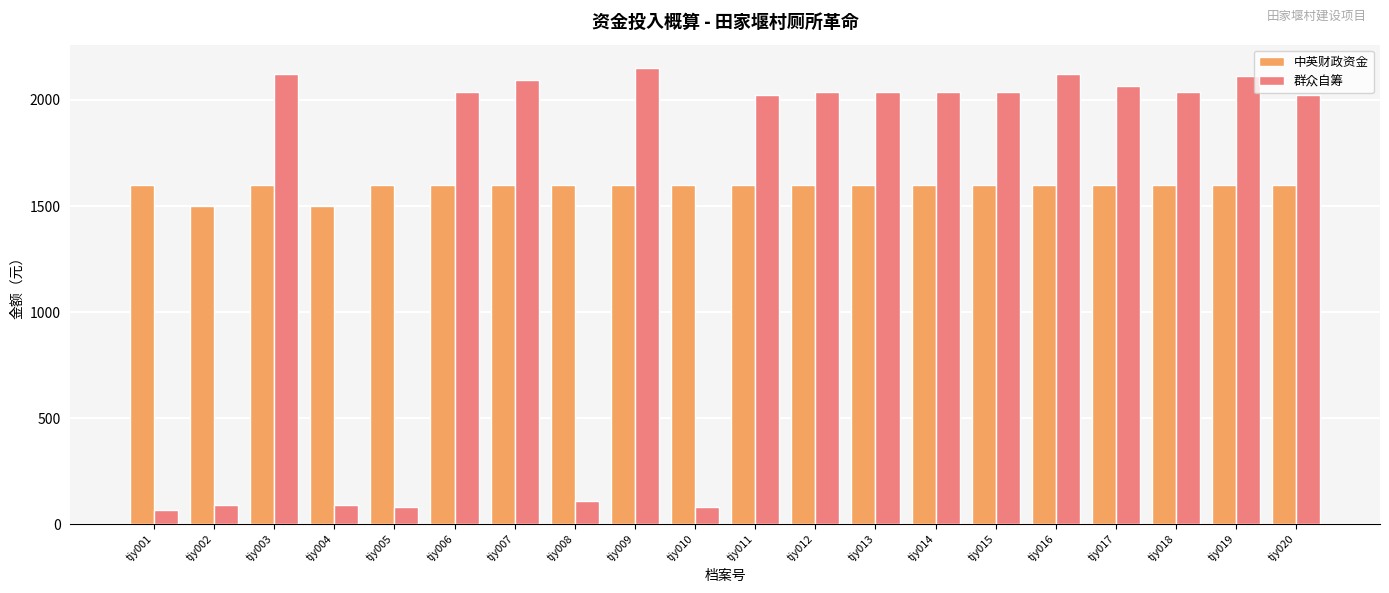

What is the maximum value shown in the chart?

2153.1